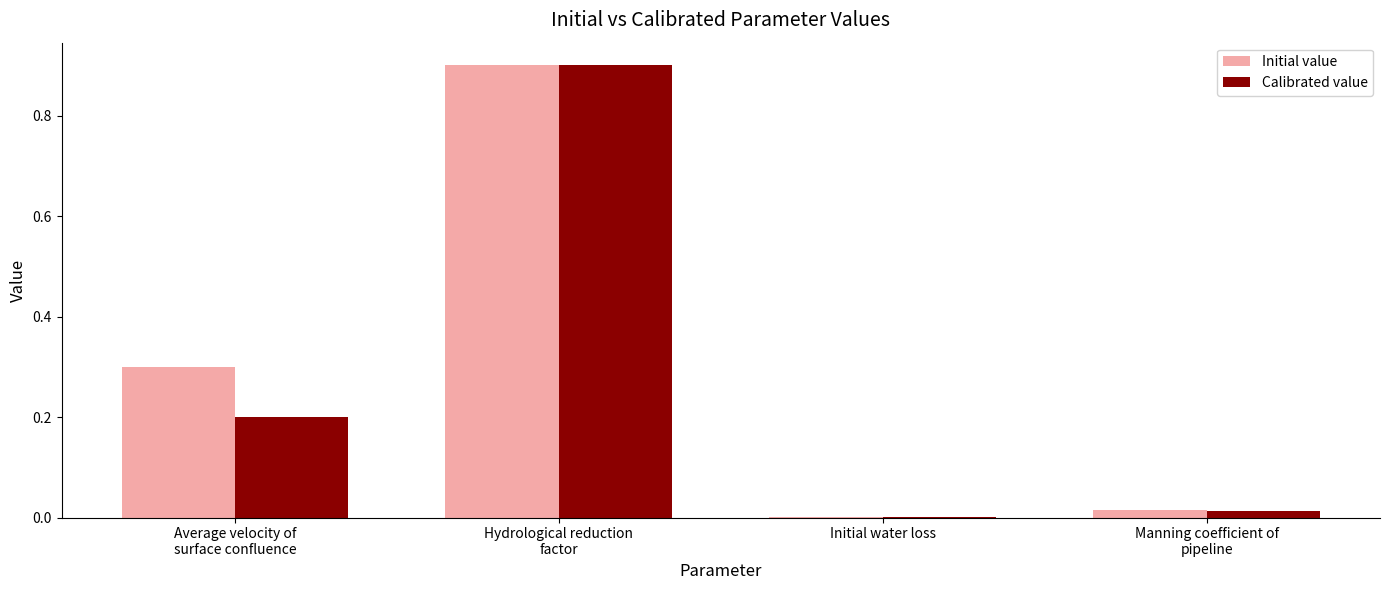

At which label is Initial value closest to 0?

Initial water loss